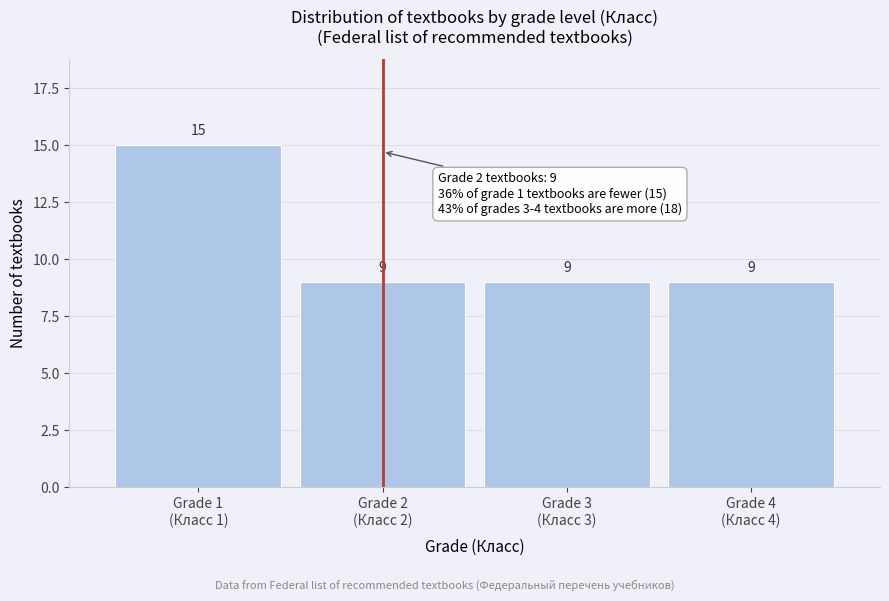

Reading left to right, what are all the values shown in this chart?

15	9	9	9